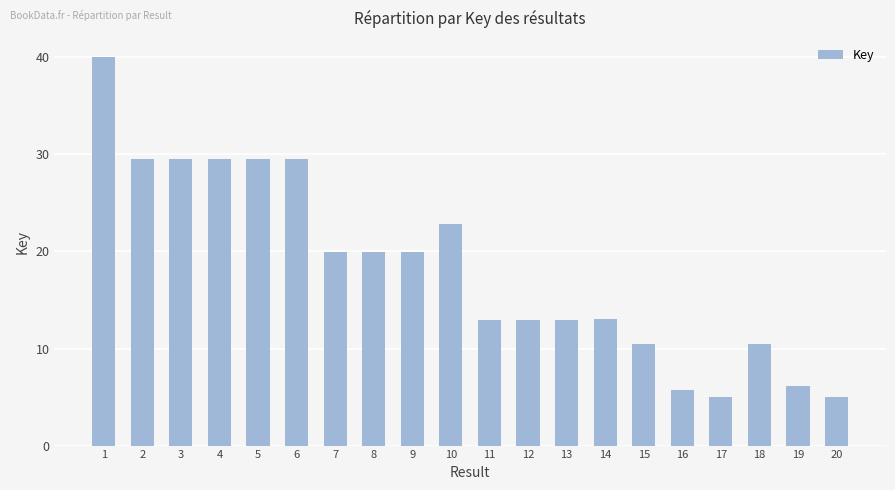

At which label does the data first exceed 19?

1